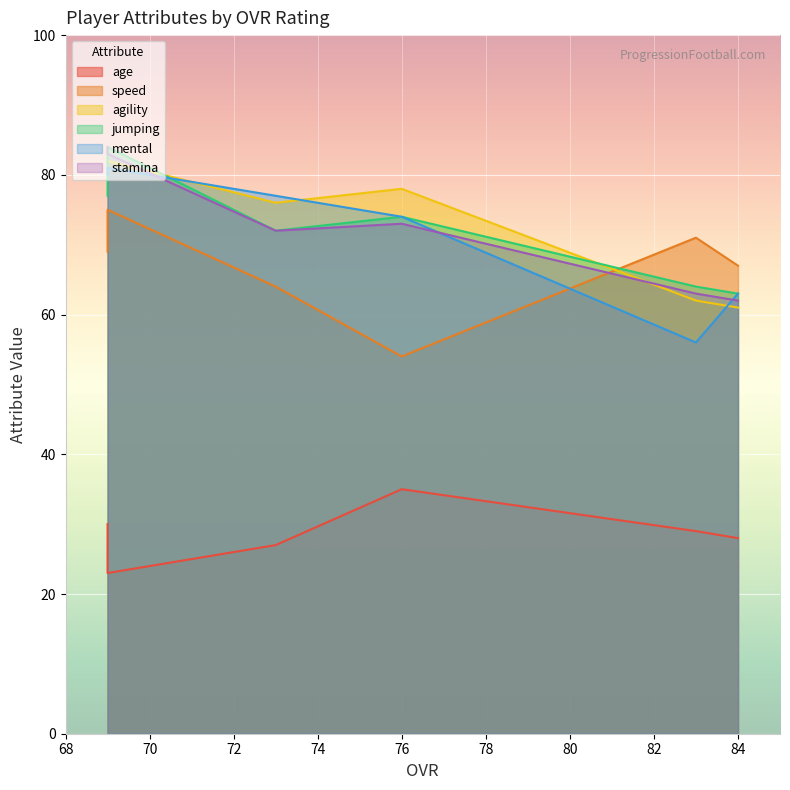

What is the minimum value for age?

23